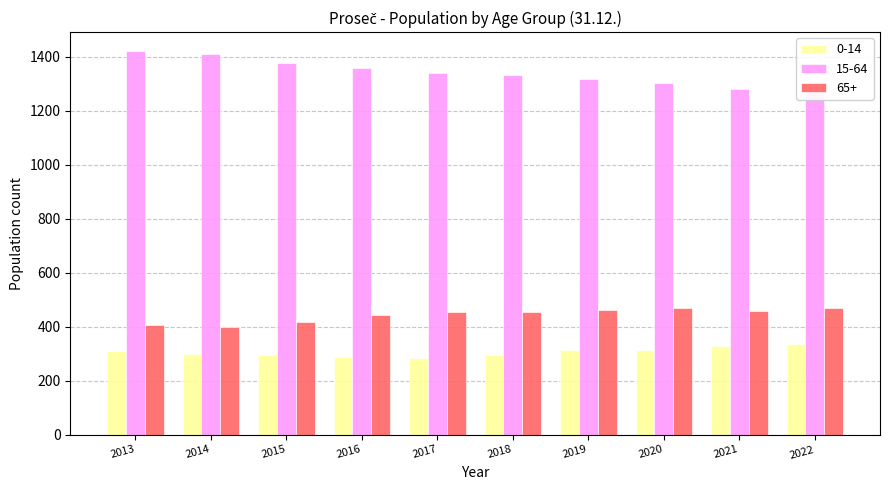

What is the spread (max minus min) of values at 2016?

1070